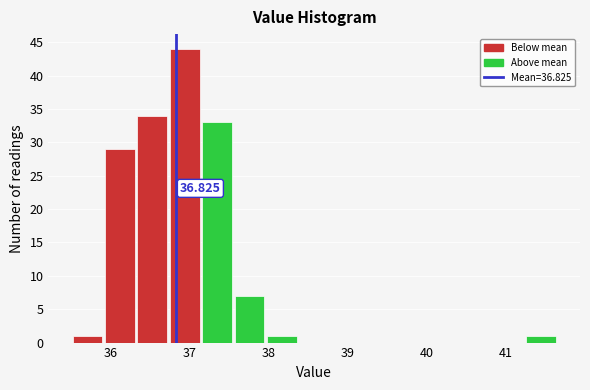

Which range on the x-axis has the tallest bar?

36.73 to 37.14